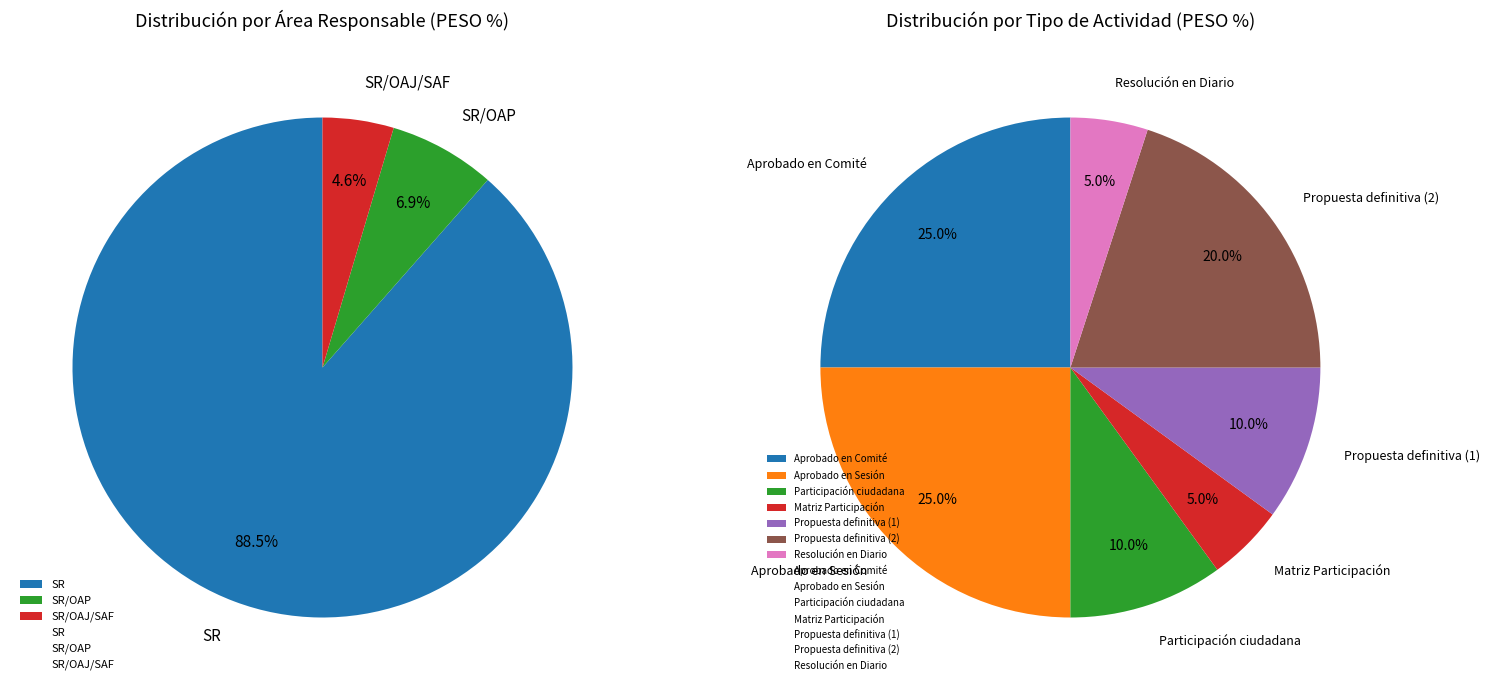

The SR/OAJ/SAF slice represents 5% of the pie. True or false?

True